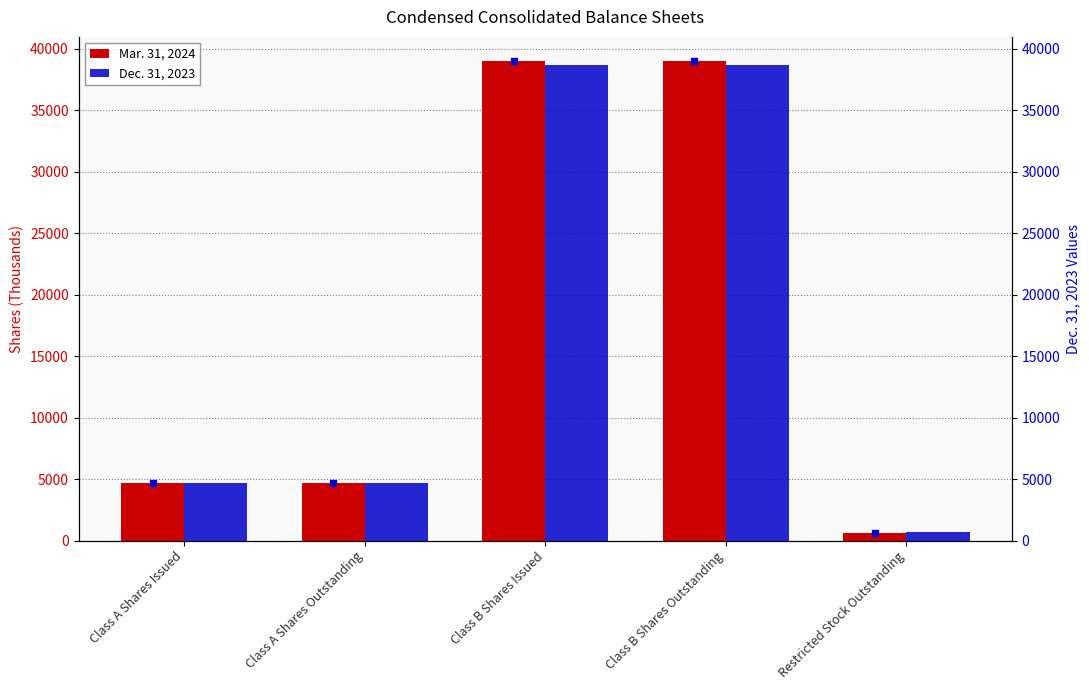

Reading left to right, transcribe all the data shown in this chart.

Mar. 31, 2024: Class A Shares Issued=4661	Class A Shares Outstanding=4661	Class B Shares Issued=39017	Class B Shares Outstanding=39017	Restricted Stock Outstanding=615
Dec. 31, 2023: Class A Shares Issued=4661	Class A Shares Outstanding=4661	Class B Shares Issued=38661	Class B Shares Outstanding=38661	Restricted Stock Outstanding=720